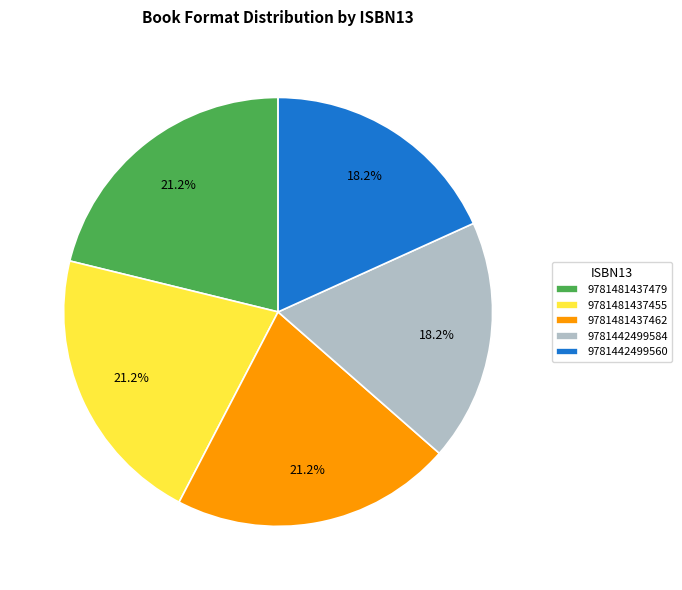

To the nearest percent, what is the average slice percentage?

20%